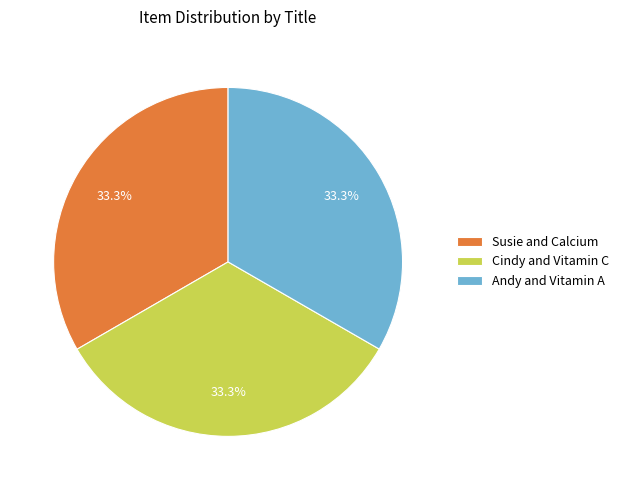

Approximately how many times larger is the value at Cindy and Vitamin C compared to Susie and Calcium?

1.0